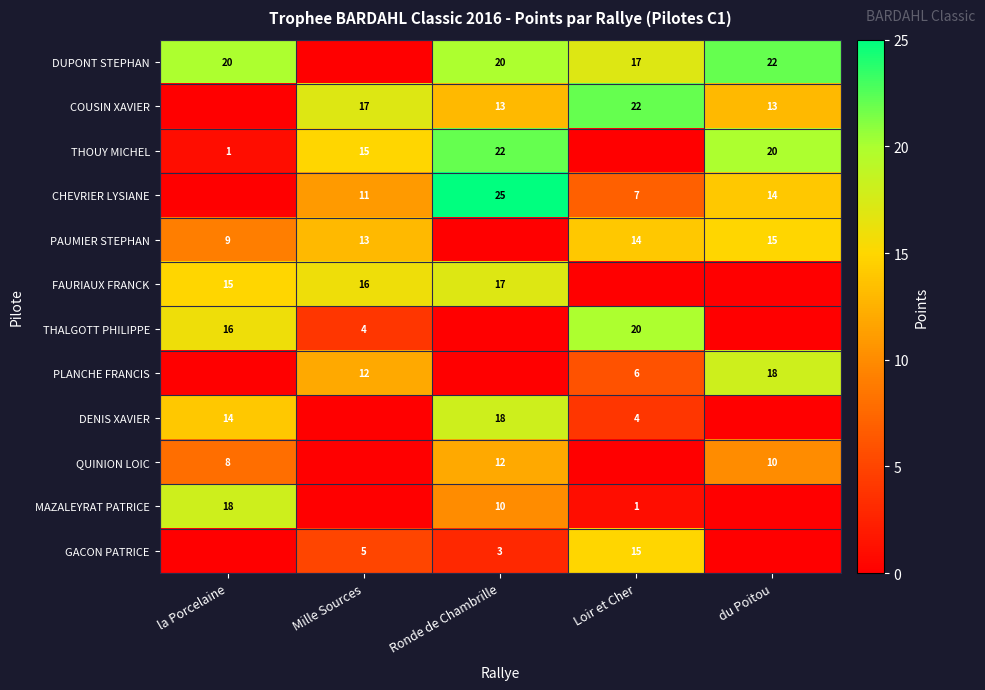

True or false: CHEVRIER LYSIANE has a value of 39 at Ronde de Chambrille.

False